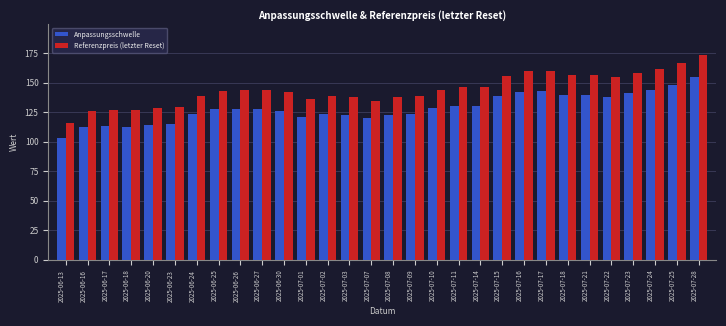

What is the approximate value of Referenzpreis (letzter Reset) at 2025-06-24?

138.4